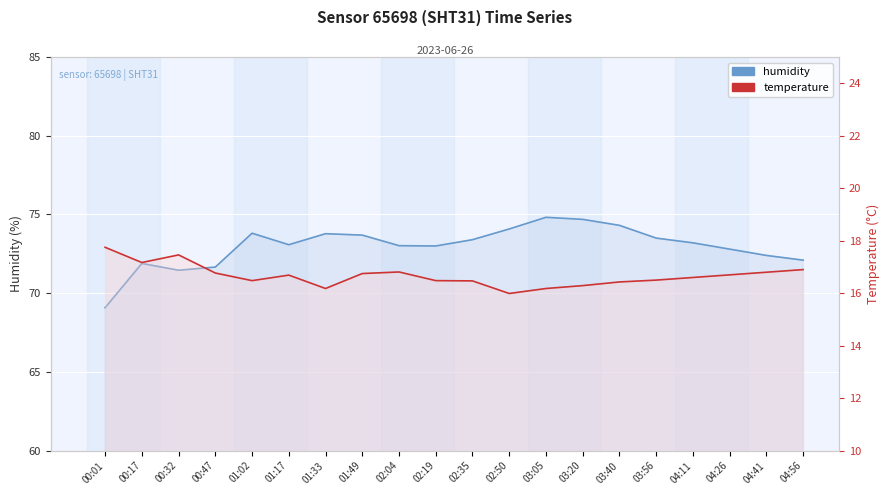

True or false: humidity and temperature cross at least once.

False